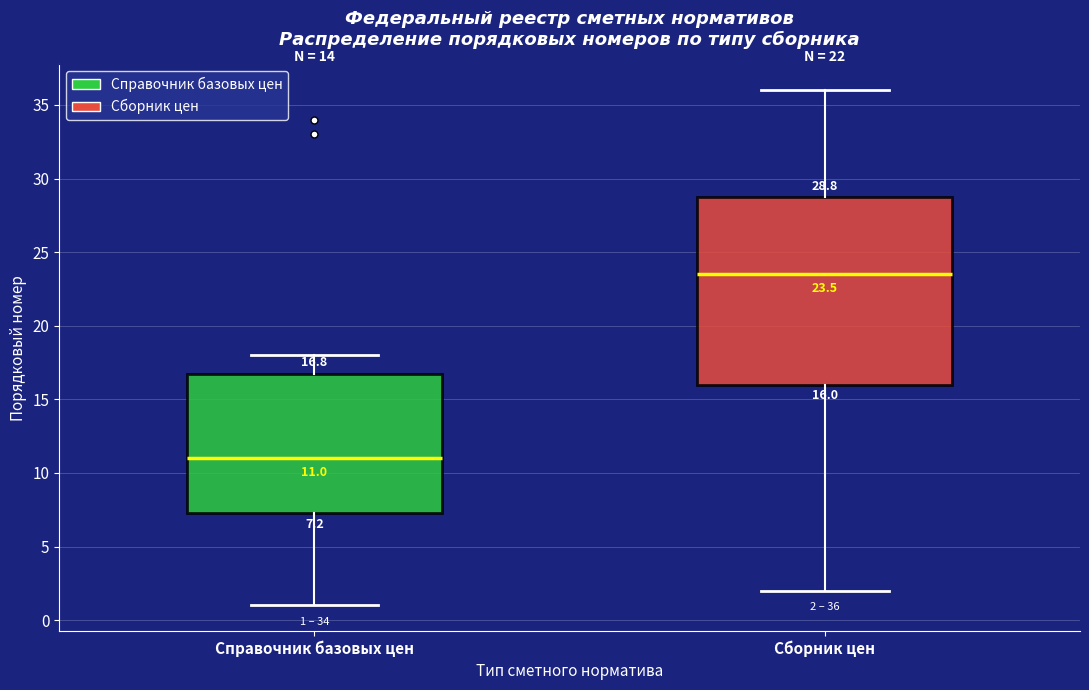

Comparing the boxes themselves (not the whiskers), which one is the tallest?

Сборник цен